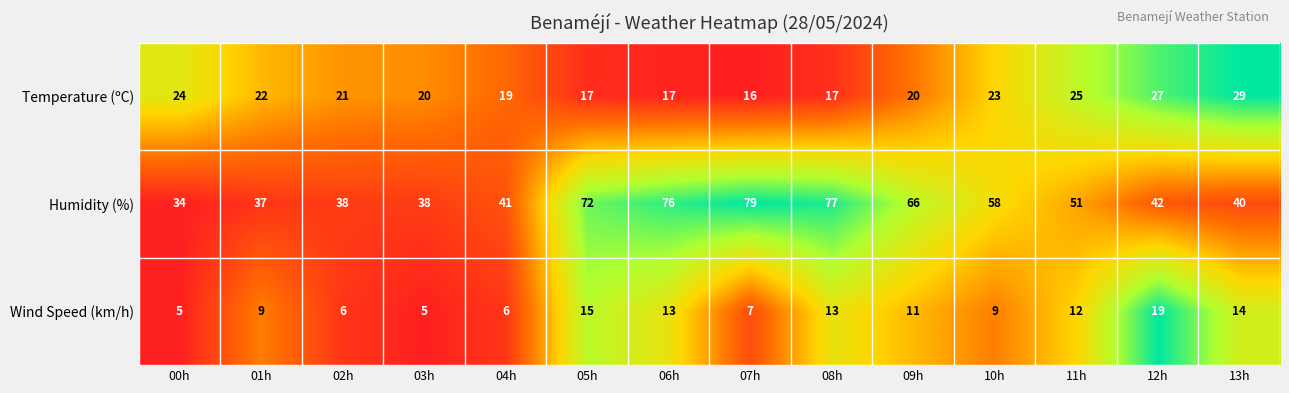

What is the maximum value shown in the chart?

79